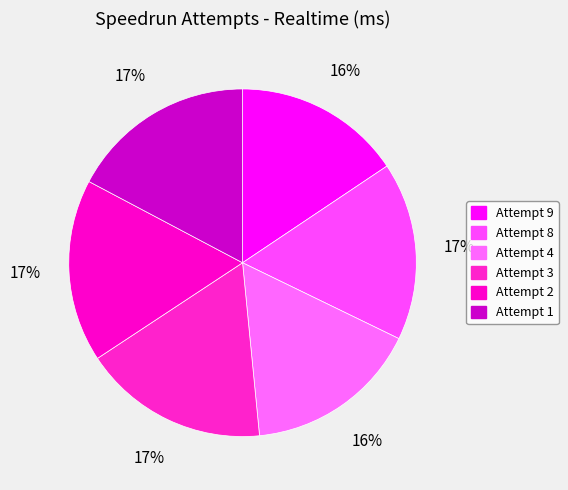

Does Attempt 3 represent more than half of the total?

No